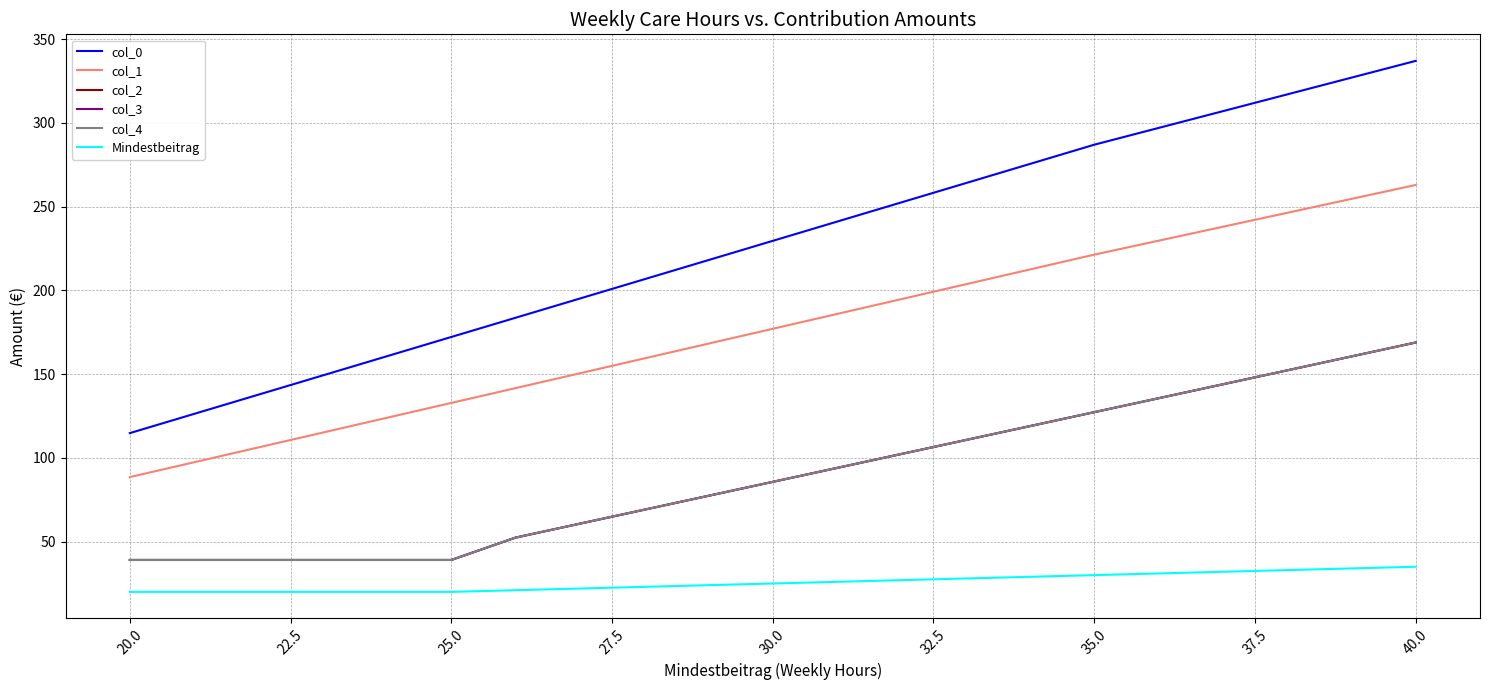

Does the chart display data point markers on the line(s)?

No